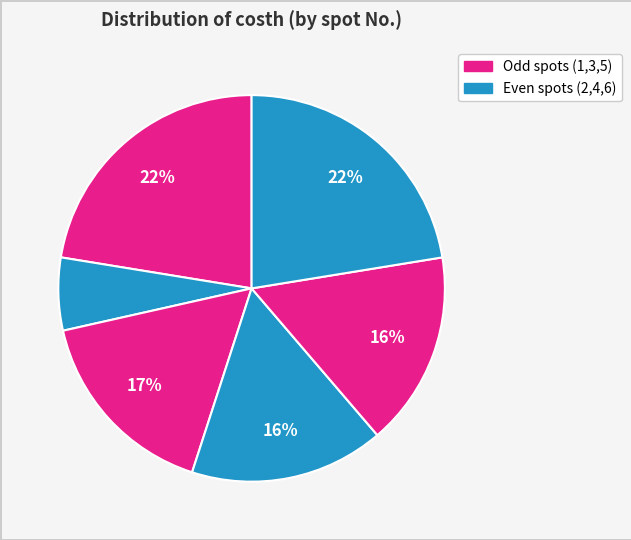

Count the number of slices in the pie.

6